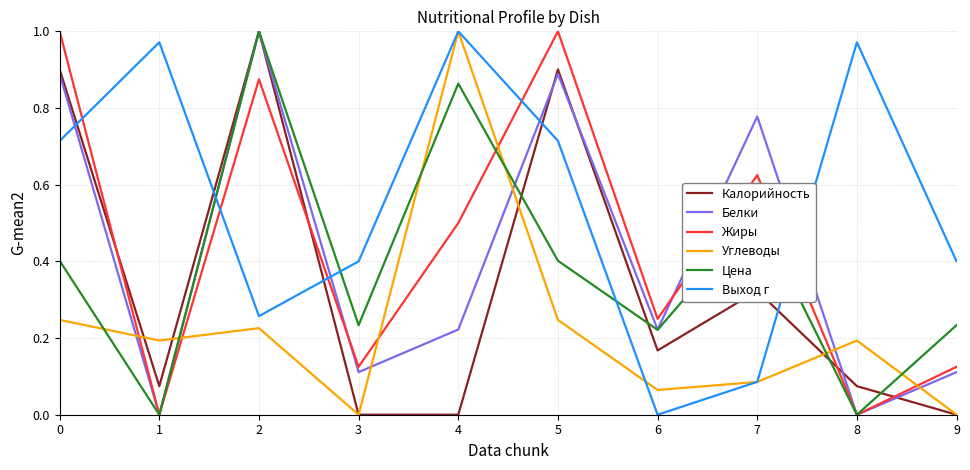

The value of Цена at 1 is 0.0. True or false?

True